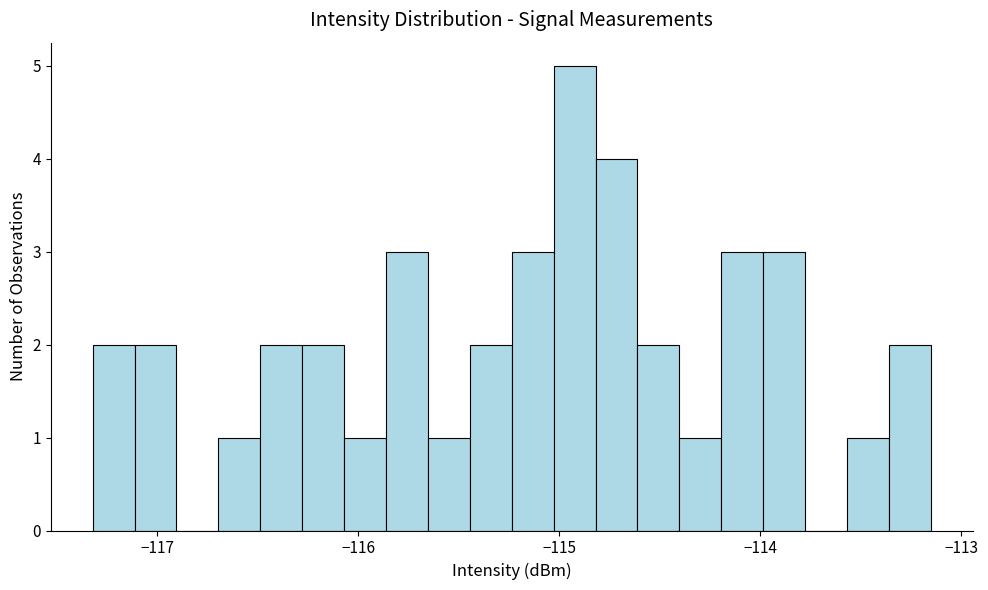

Around what value on the x-axis is the tallest bar? Give the approximate position of its centre, as read against the axis.

-114.9